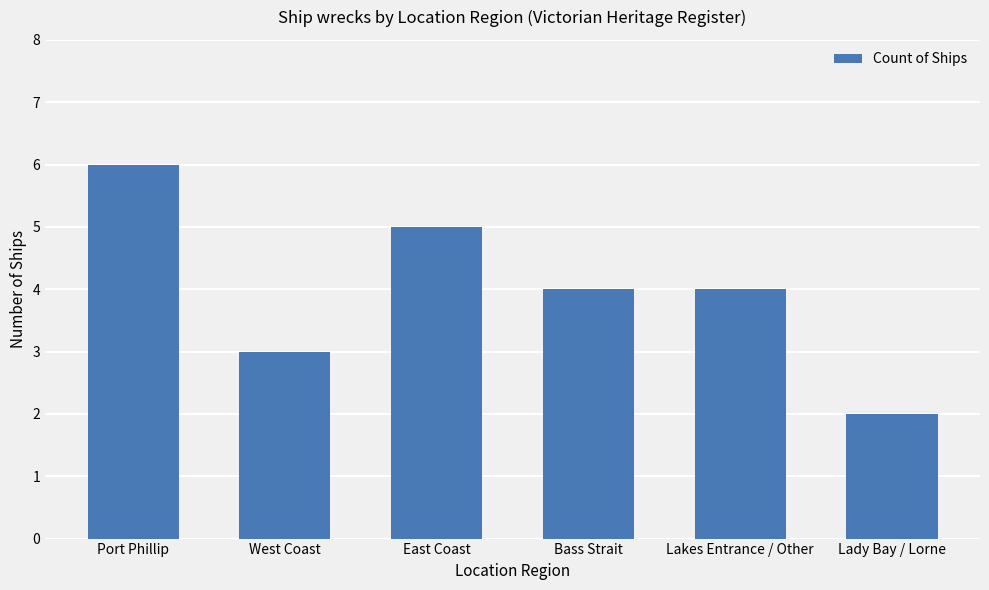

What is the value of the 2nd bar from the left?

3